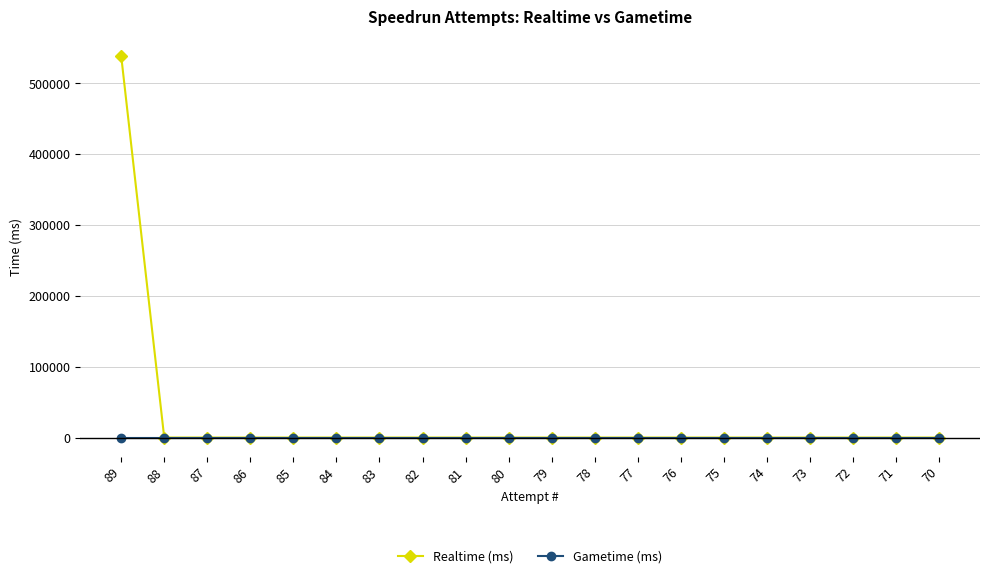

What is the maximum value for Realtime (ms)?

538928